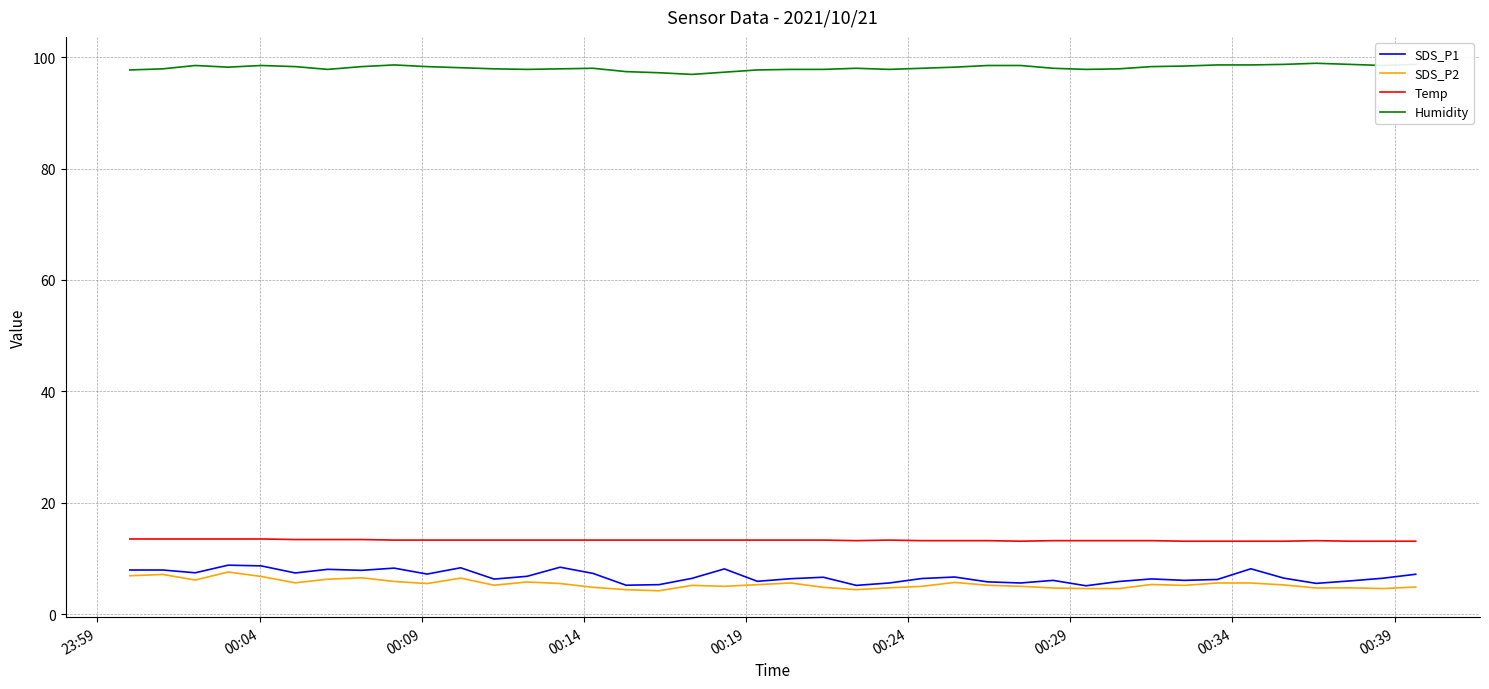

Which series has the largest total across all categories?

Humidity